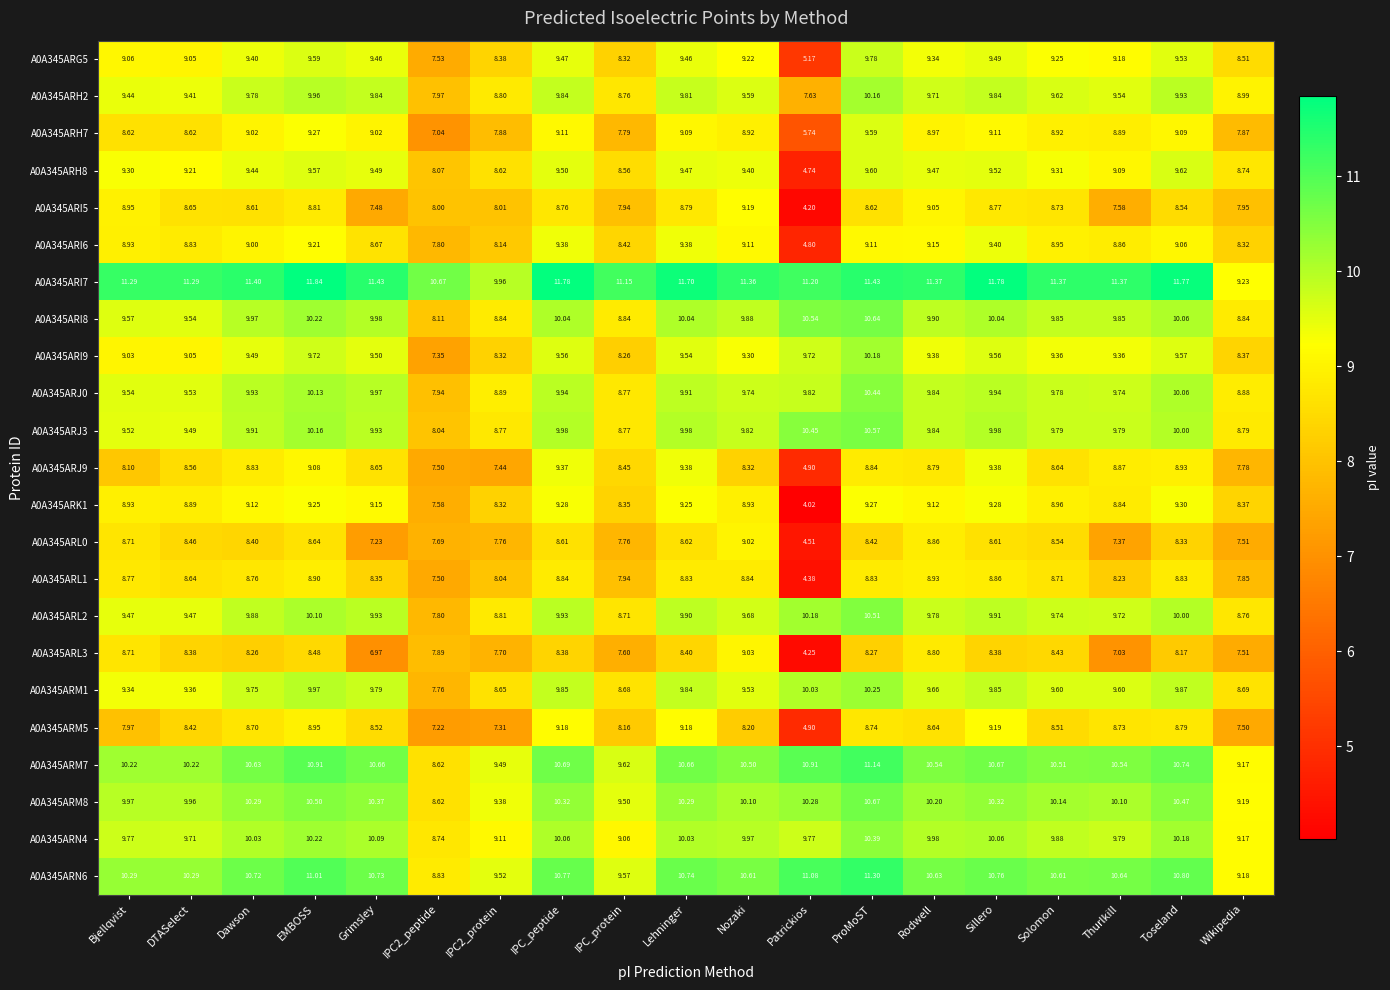

What is the total value across all series at IPC2_protein?

196.1